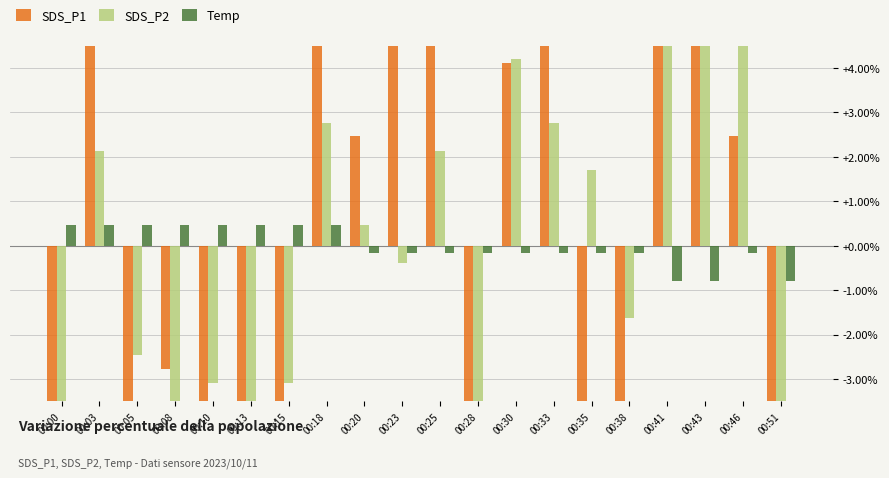

What is the difference between the SDS_P1 values at 00:20 and 00:33?

12.3